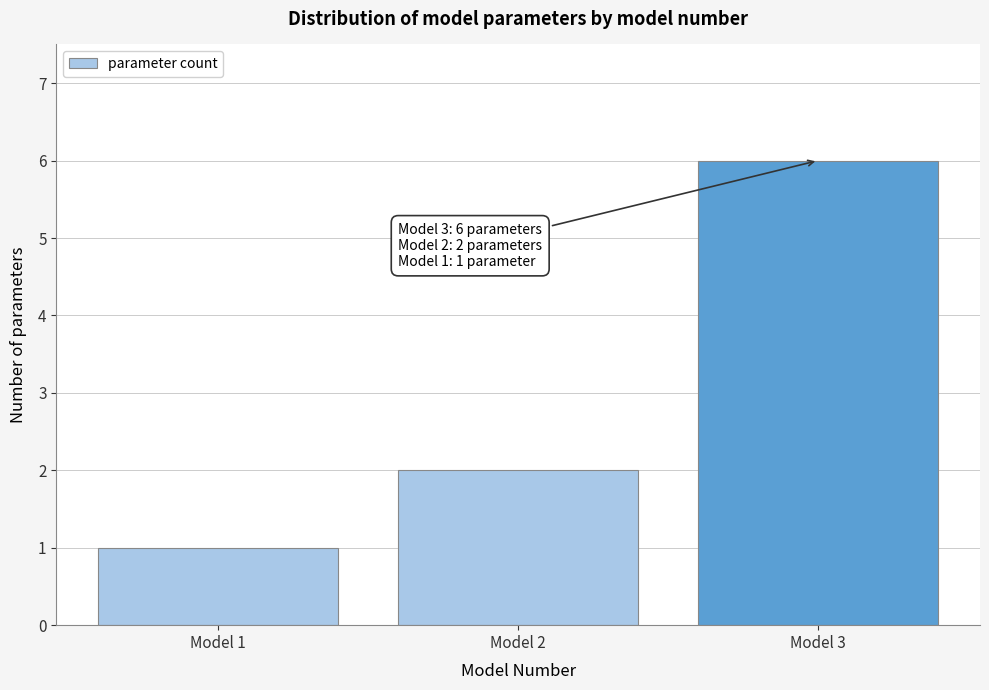

Reading left to right, what are all the values shown in this chart?

Model 1=1	Model 2=2	Model 3=6